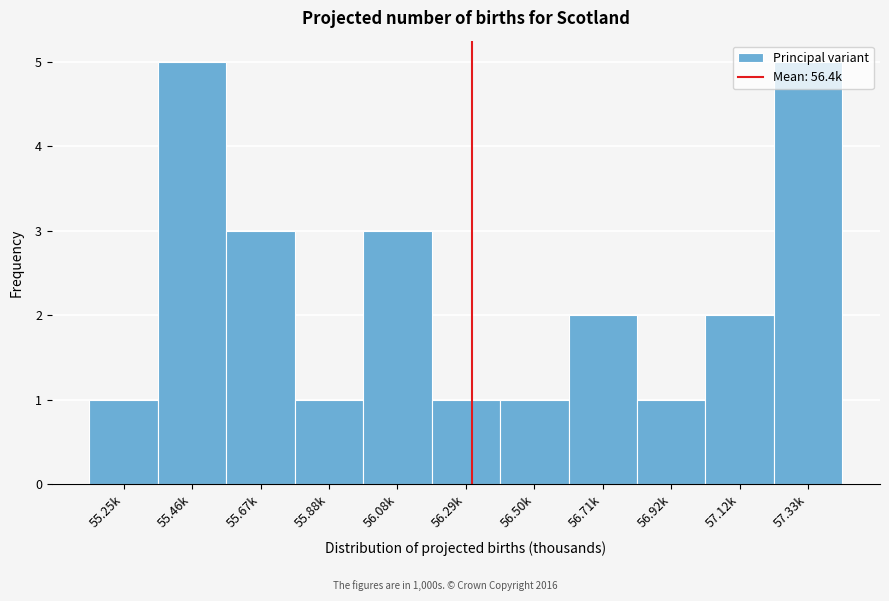

What is the value of the 8th bar from the left?

2